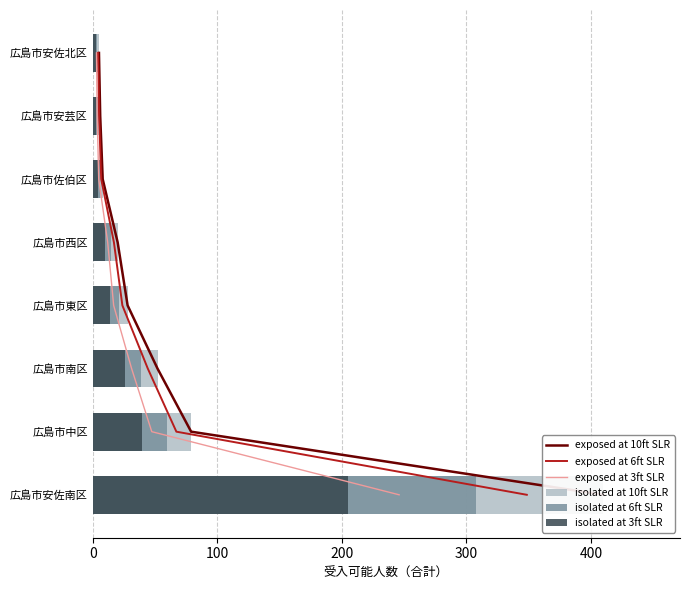

The value of isolated at 3ft SLR at 広島市中区 is 22.1. True or false?

False